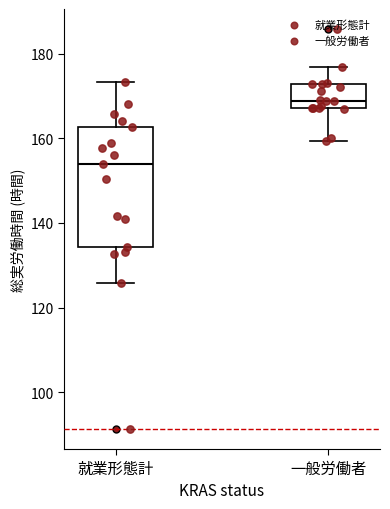

Which box has the lowest median line?

就業形態計